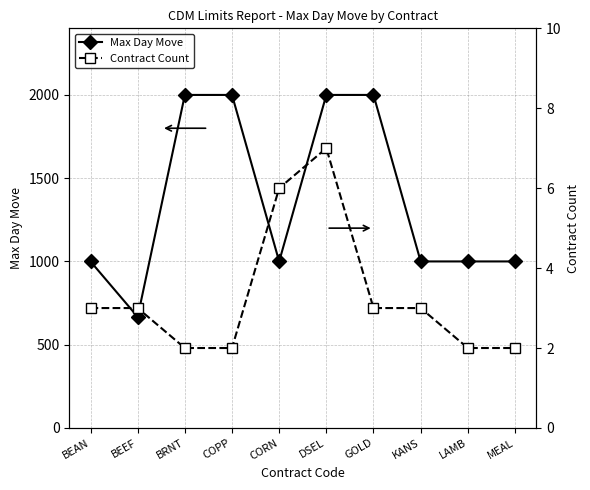

What is the difference between the maximum and second lowest values in the Contract Count series?

5